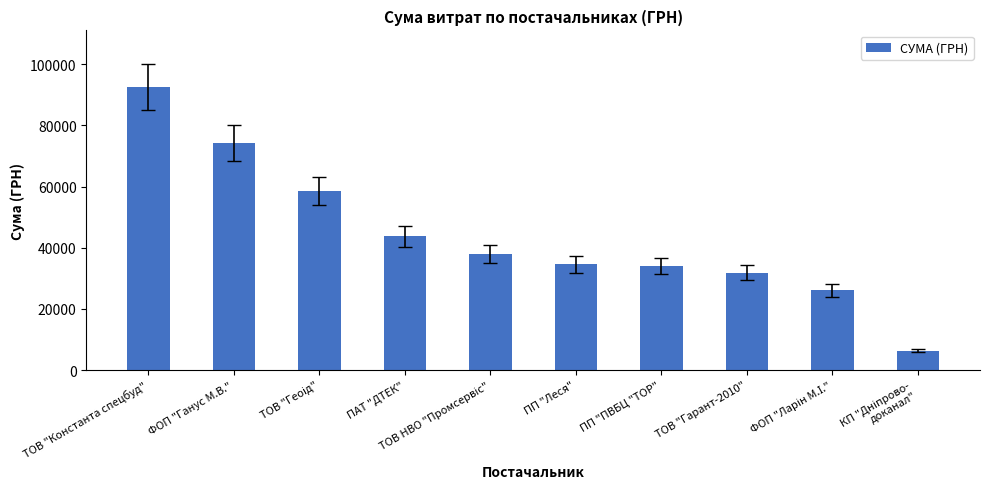

What is the difference between the second highest and minimum values?

67949.5